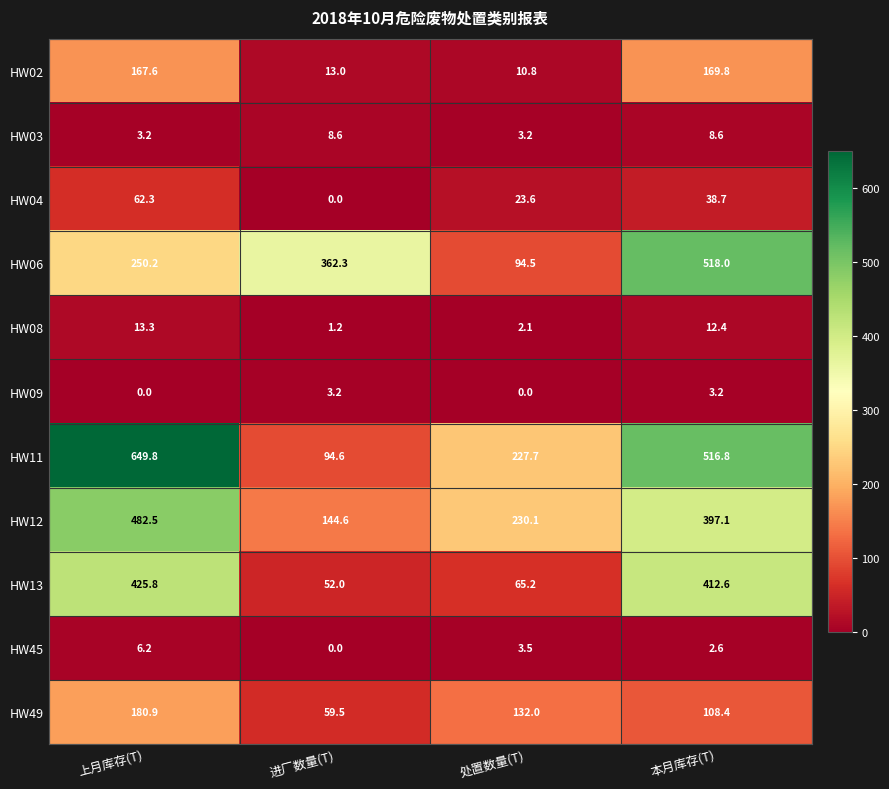

True or false: HW06 has a value of 250.2 at 上月库存(T).

True